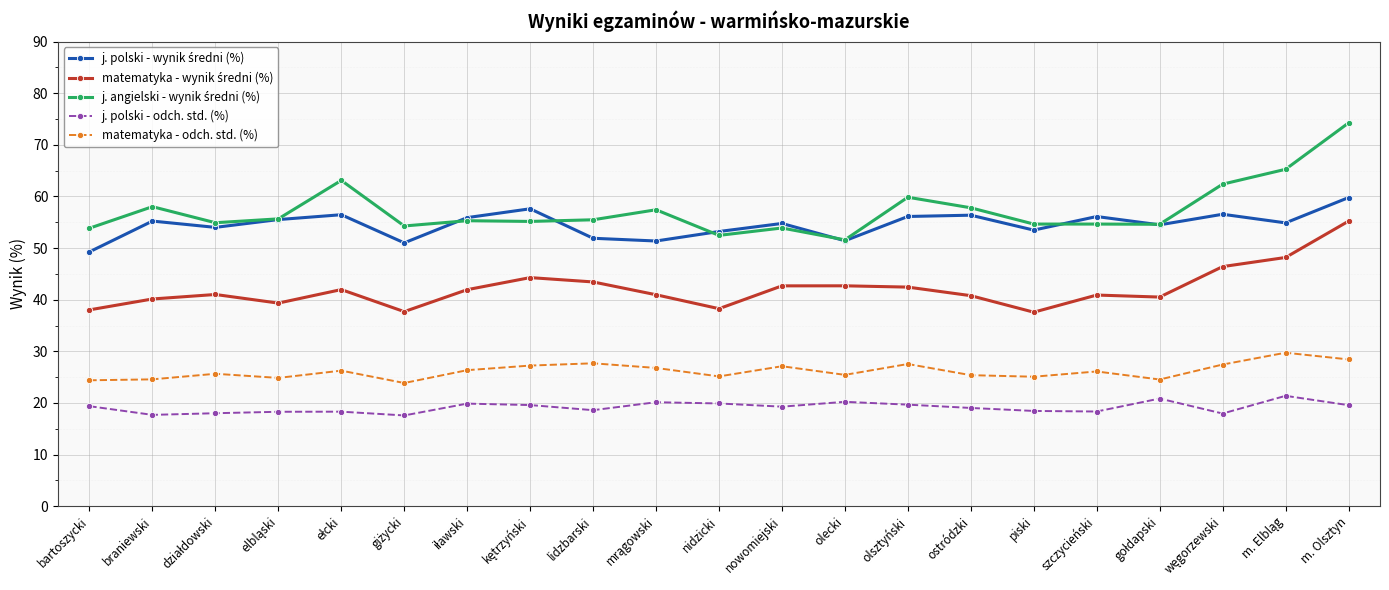

What is the difference between the highest and lowest values at m. Olsztyn?

54.7